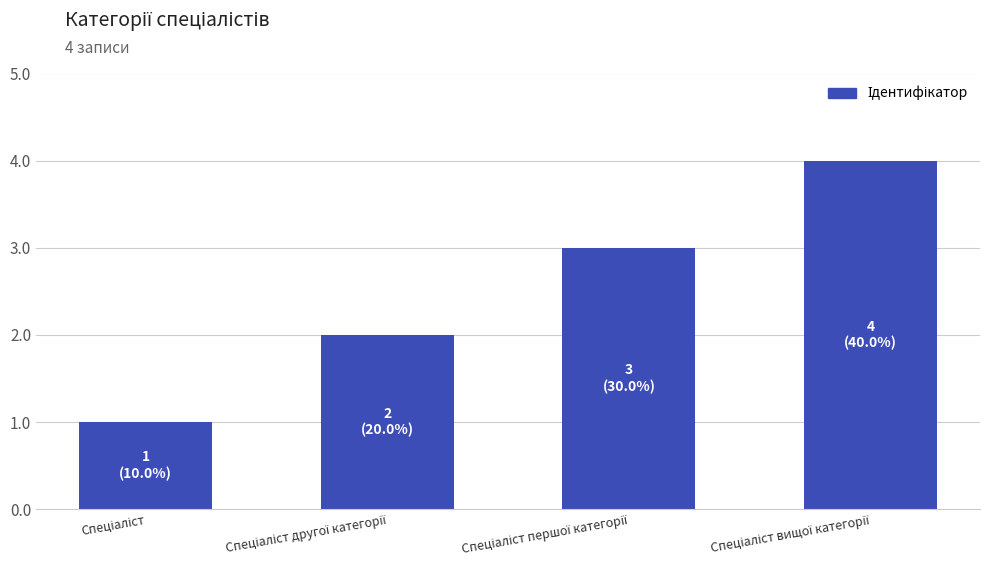

What is the difference between the maximum and minimum values?

3